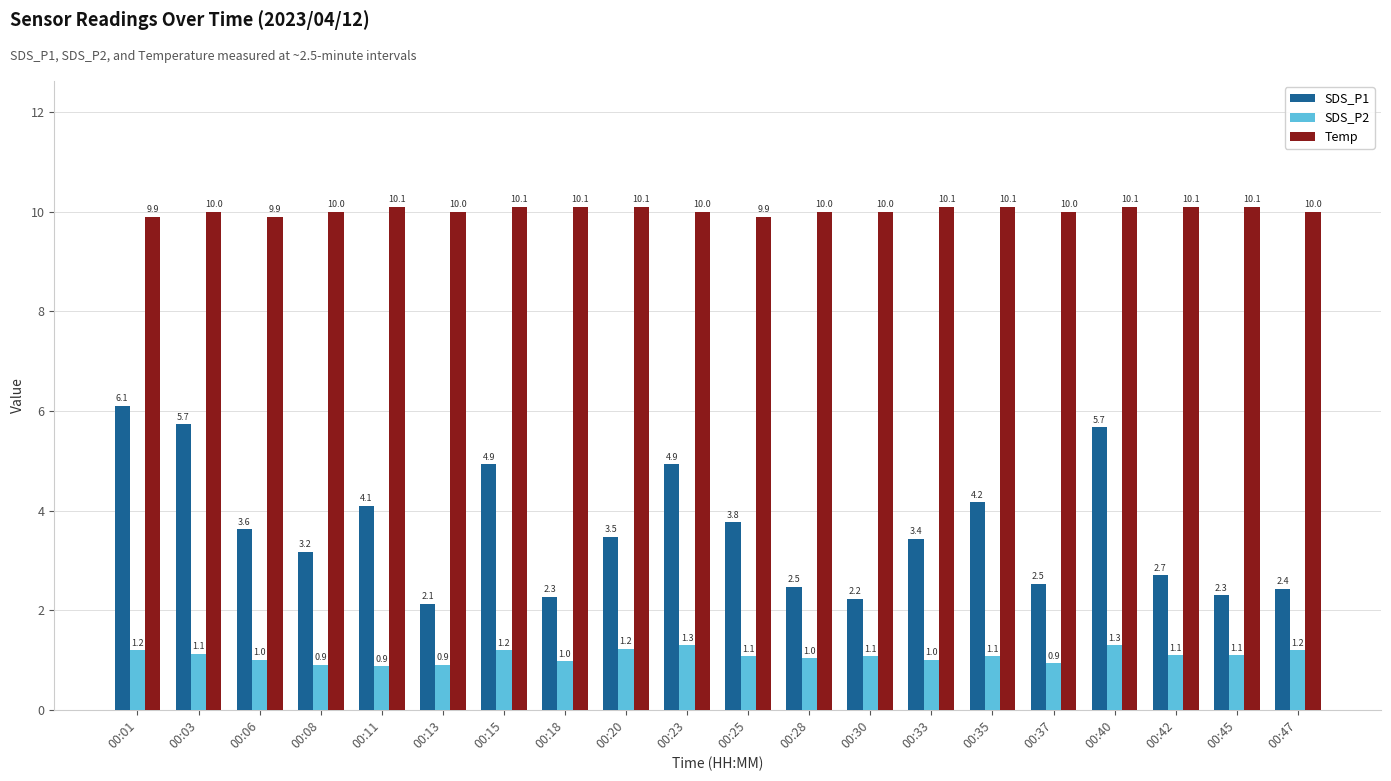

What is the maximum value for SDS_P2?

1.3